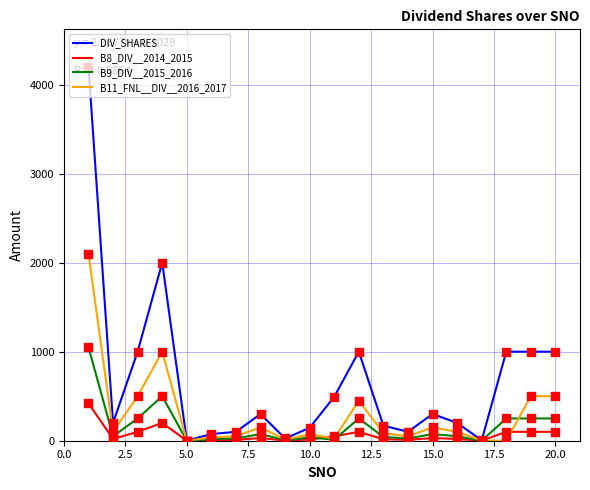

Which series has the largest total across all categories?

DIV_SHARES